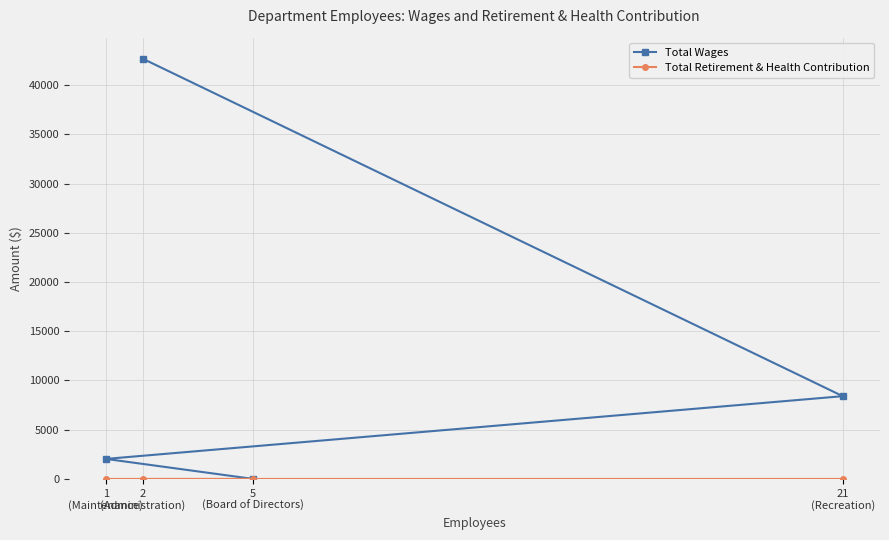

True or false: Total Wages and Total Retirement & Health Contribution intersect in this chart.

False